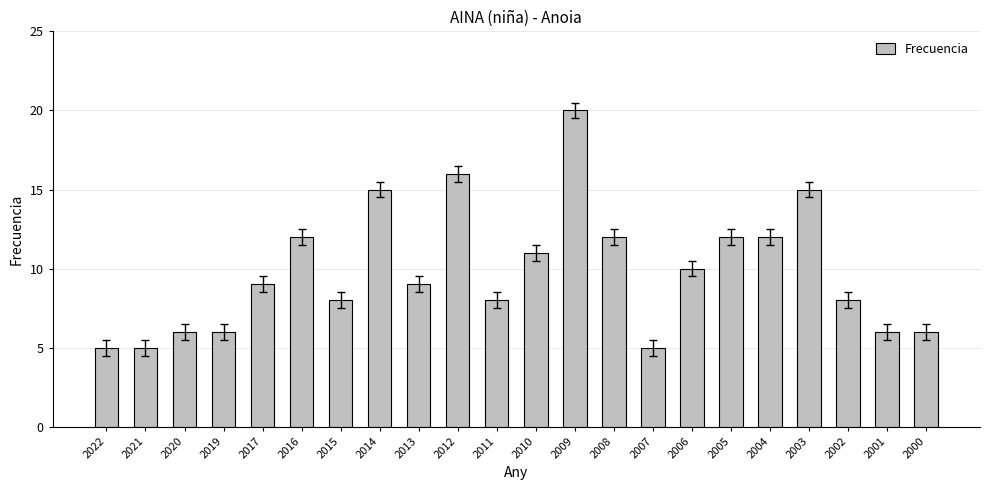

What is the maximum value shown in the chart?

20